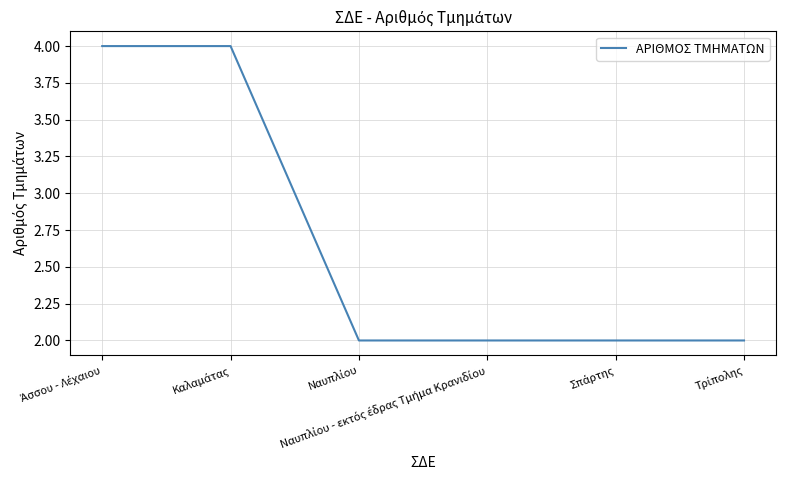

Is this an area chart (filled region under the line)?

No